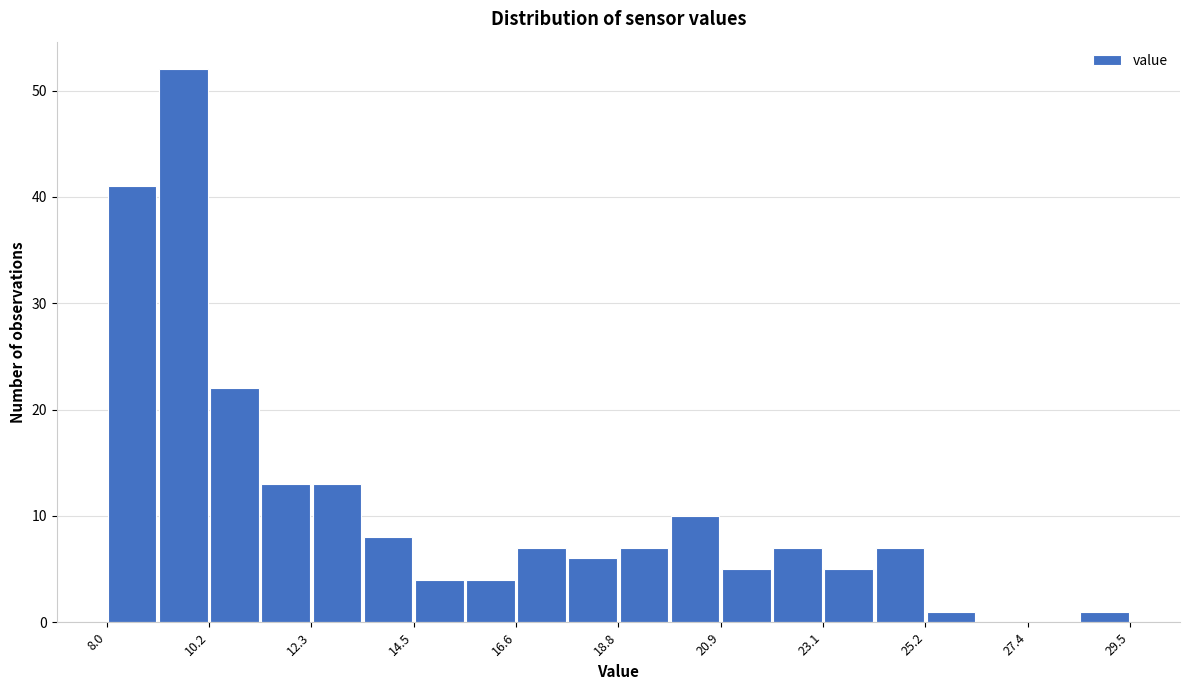

Read against the x-axis, roughly where is the centre of the tallest bar?

9.5